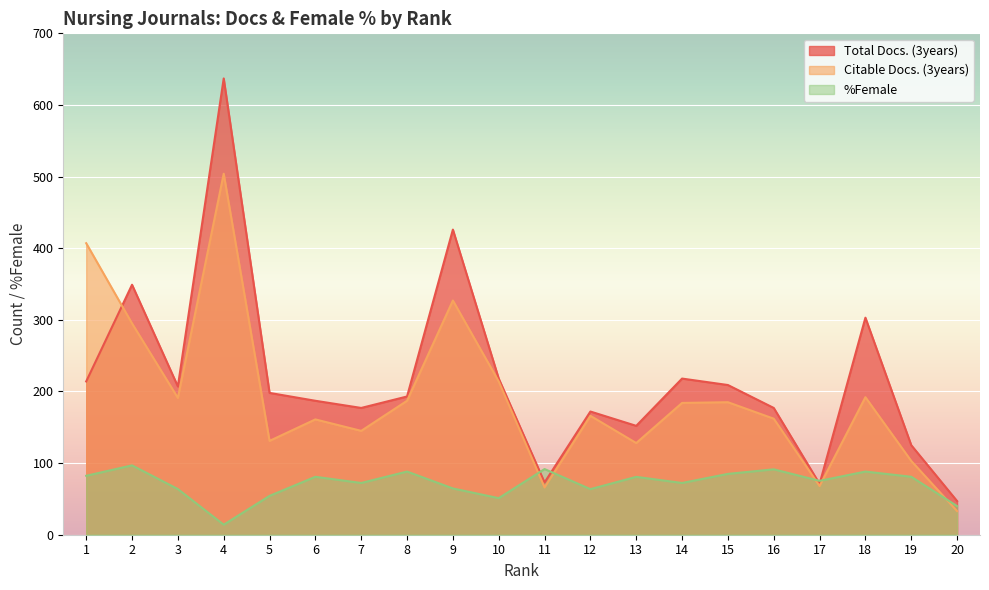

List the labels in order of Citable Docs. (3years) value, smallest first.

20, 11, 17, 19, 13, 5, 7, 6, 16, 12, 14, 15, 8, 3, 18, 10, 2, 9, 1, 4